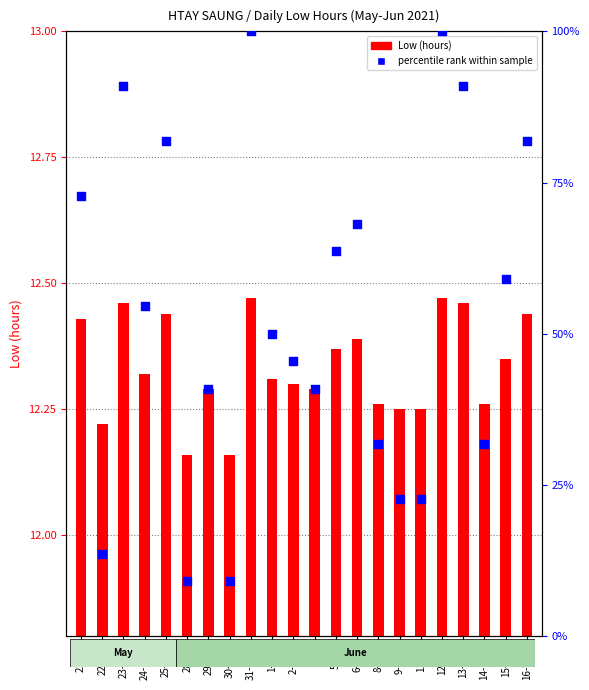

At which category is the sum across all series the highest?

31-Mon